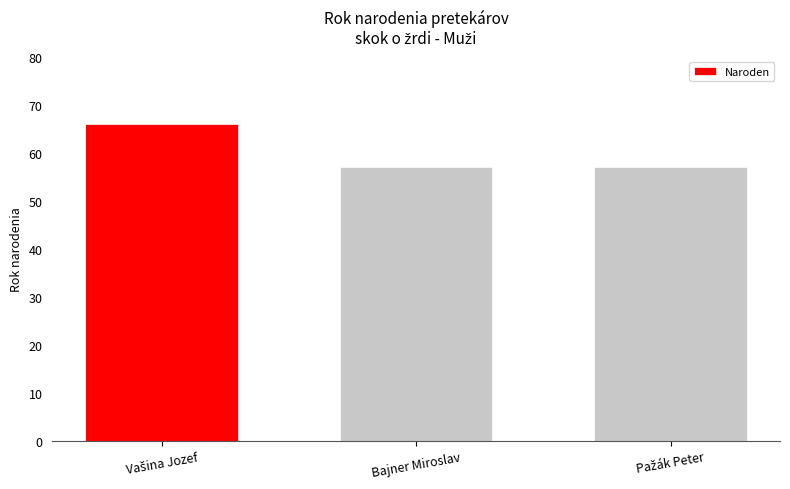

Count the values in the range 57 to 66.

3